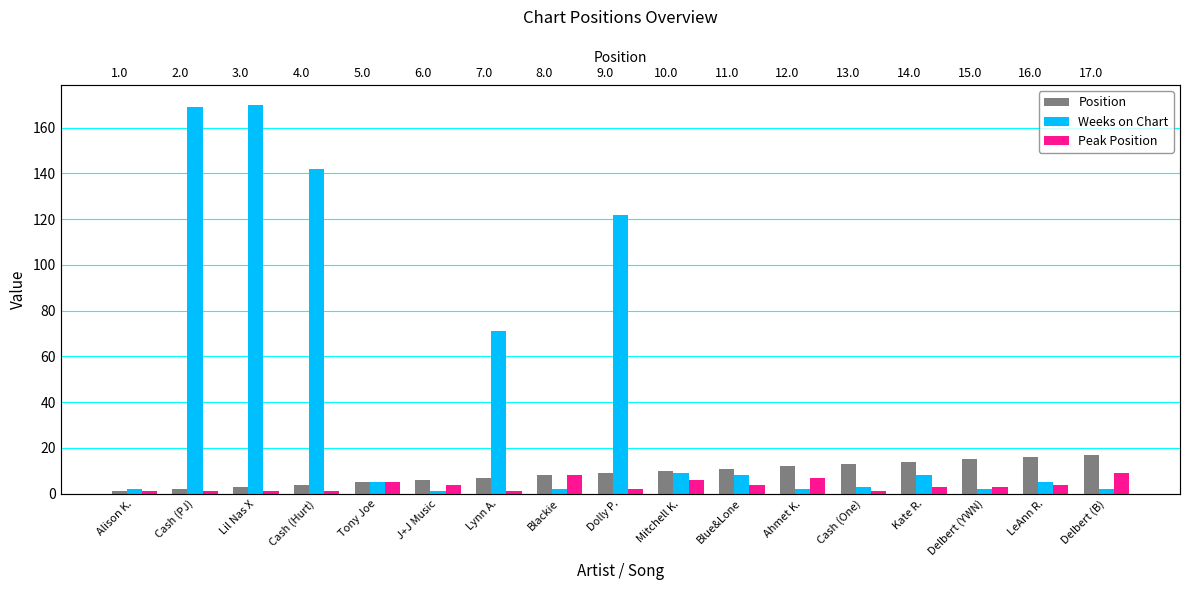

Rank the series at Blue&Lone from highest to lowest value.

Position, Weeks on Chart, Peak Position